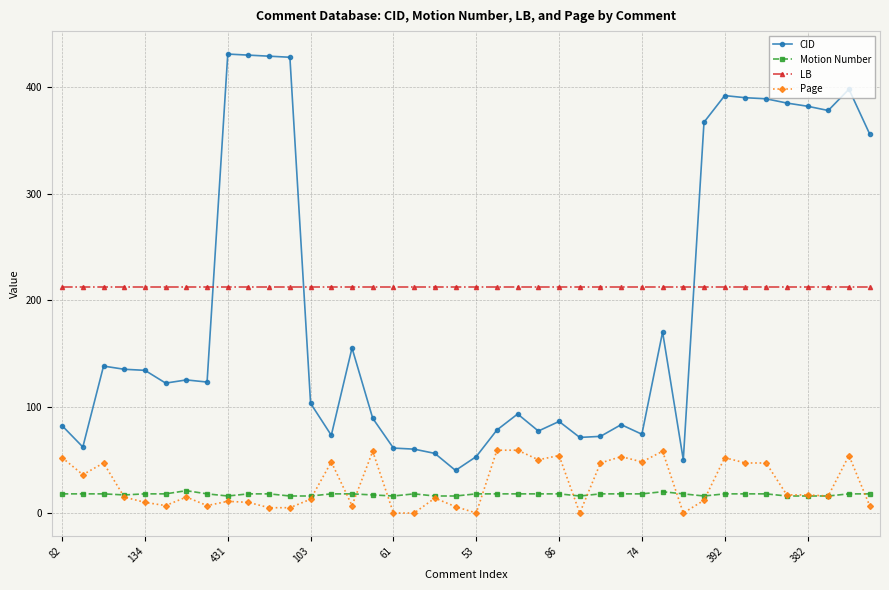

True or false: CID and Motion Number intersect in this chart.

False